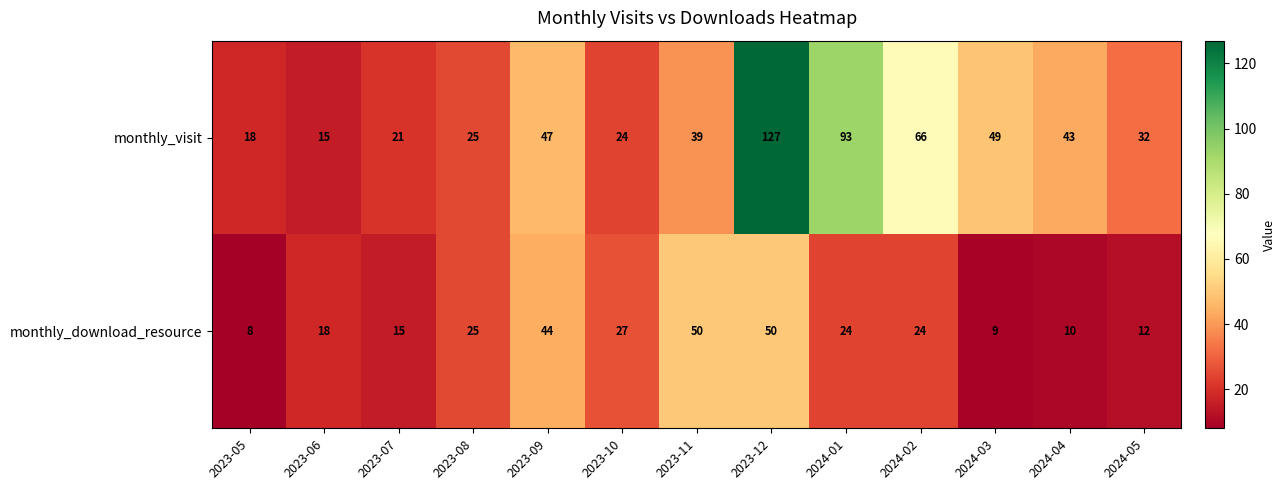

What is the difference between the monthly_download_resource values at 2024-05 and 2024-01?

12